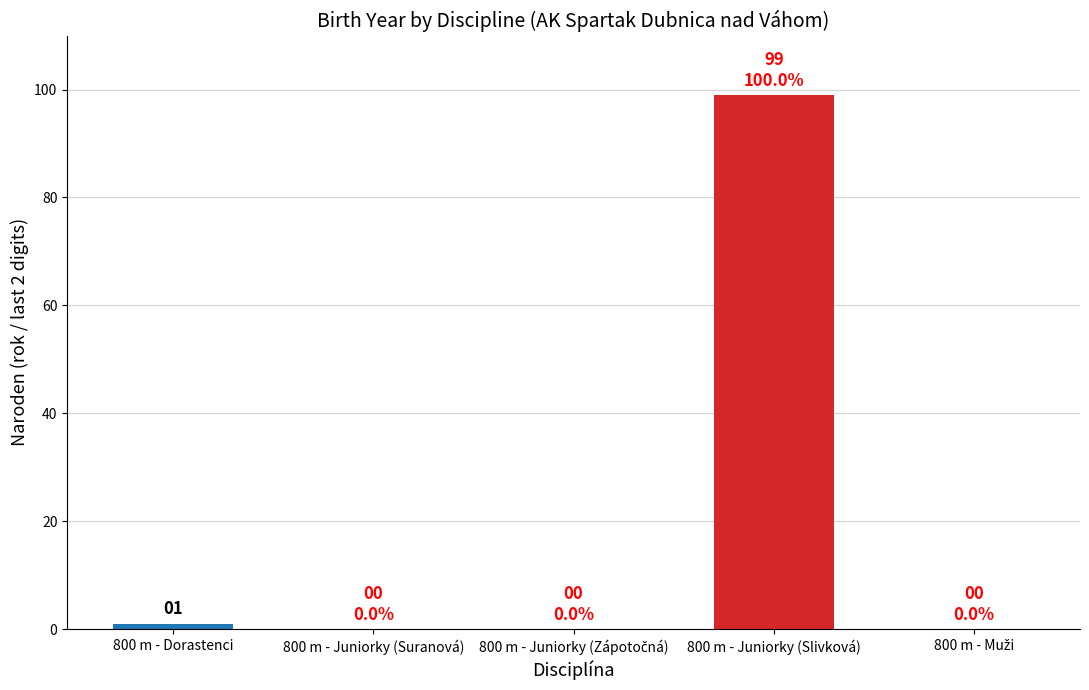

What is the sum of all values?

100